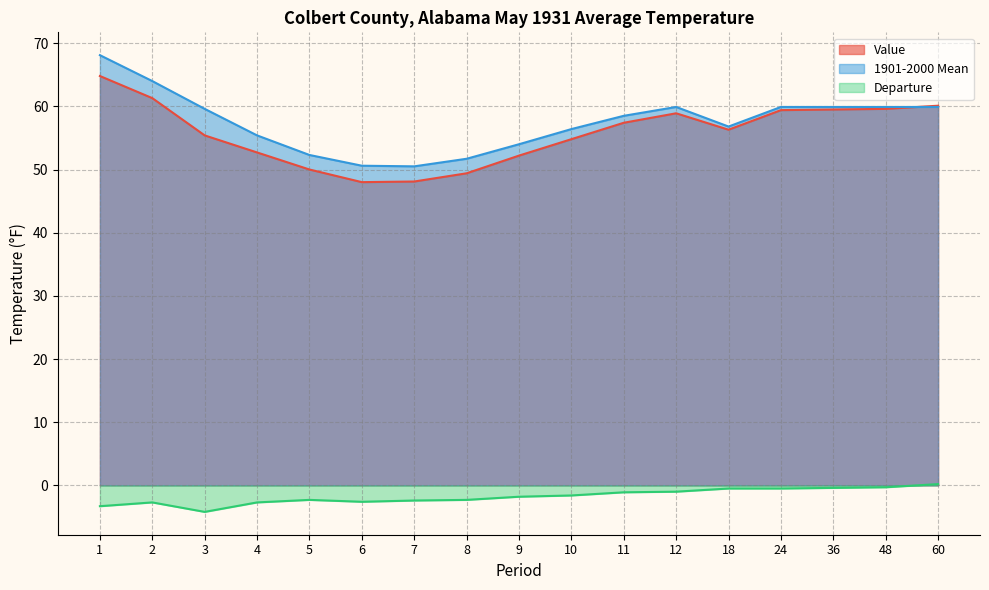

The value of Value at 12 is 58.9. True or false?

True